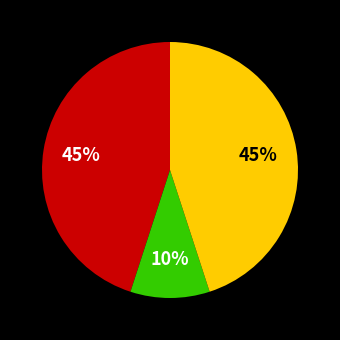

Does any single category account for the majority?

No